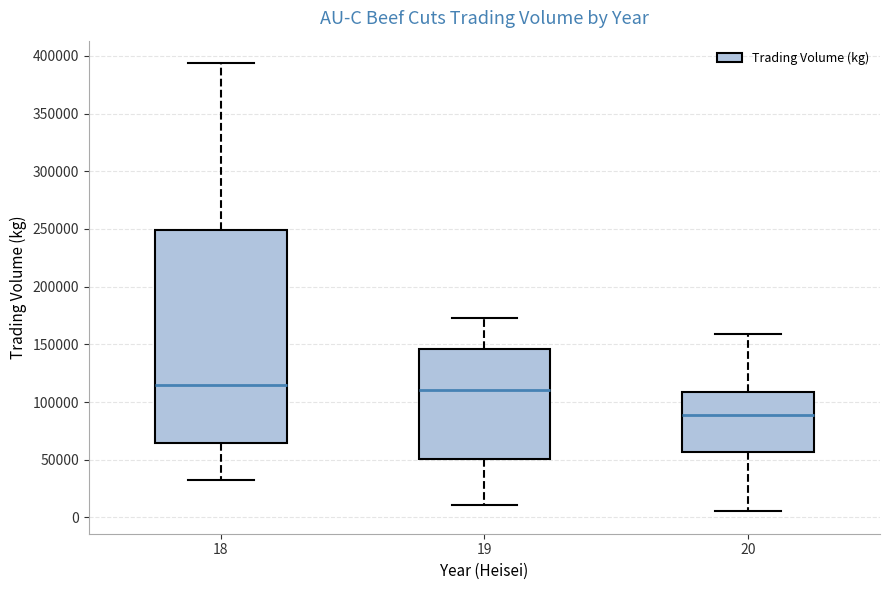

Reading left to right, read every box against the y-axis: the position of its median line, the range the box covers, and the ends of its whiskers. The values are not printed on the chart, so give them approximately, as read against the axis.

18: median 115000, box 65000 to 250000, whiskers 30000 to 395000
19: median 110000, box 50000 to 145000, whiskers 10000 to 175000
20: median 90000, box 55000 to 110000, whiskers 5000 to 160000